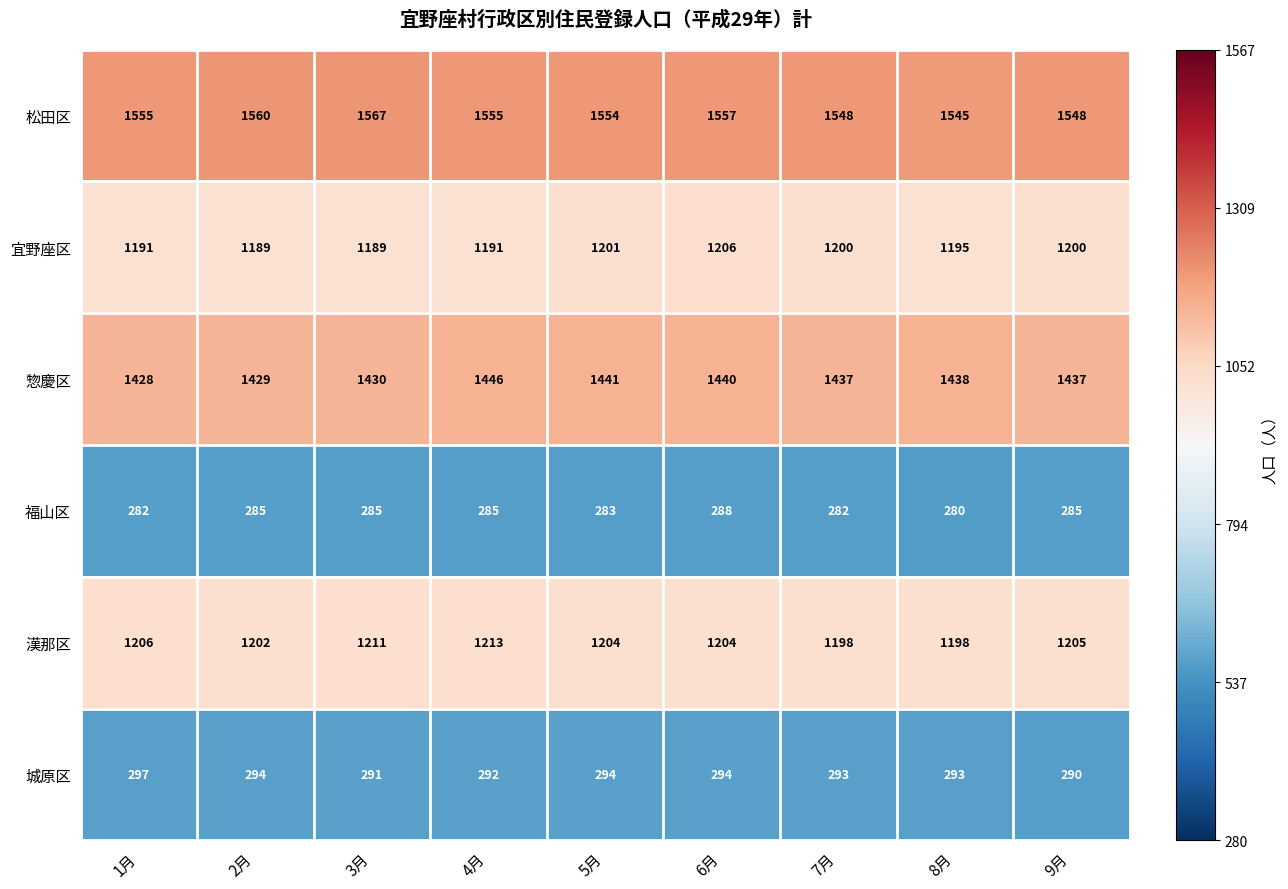

At 5月, list the series in order from largest to smallest.

松田区, 惣慶区, 漢那区, 宜野座区, 城原区, 福山区